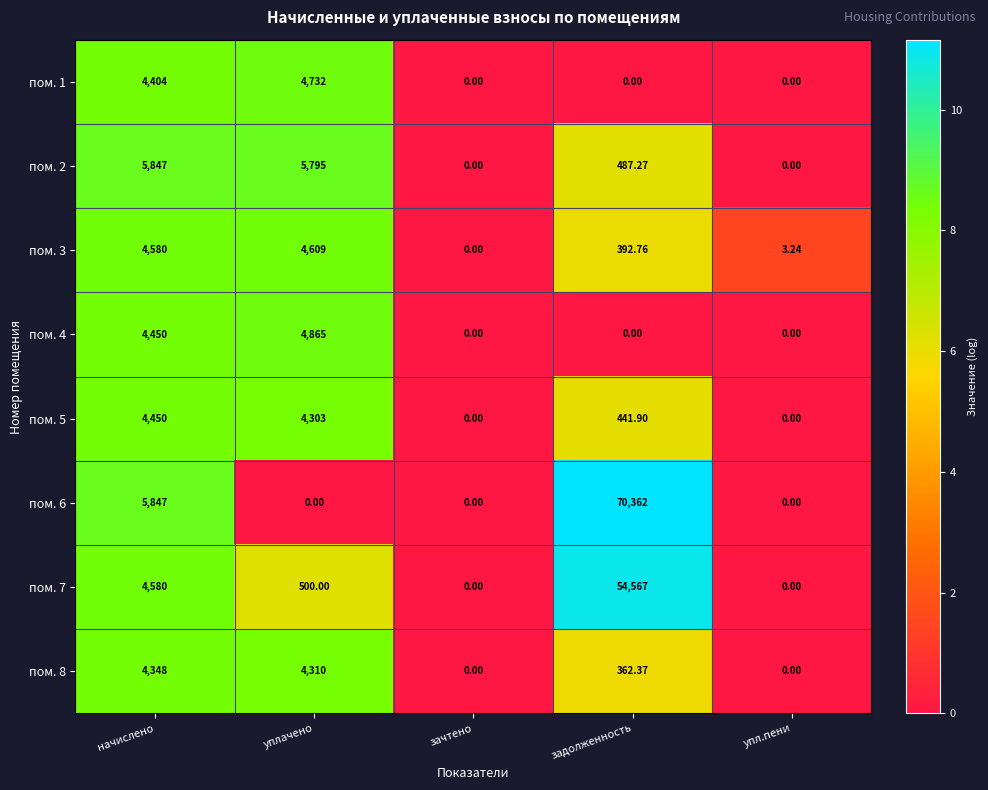

Is the value of пом. 7 at уплачено greater than the value of пом. 6 at начислено?

No